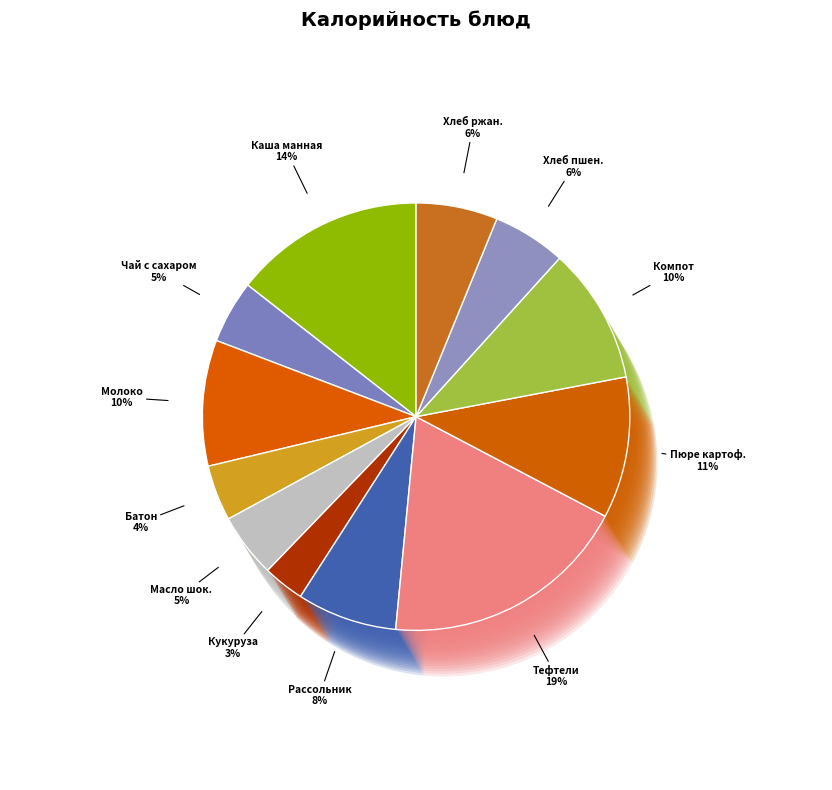

Approximately how many times larger is the value at Кукуруза консервированная compared to Рассольник Петербургский?

0.4